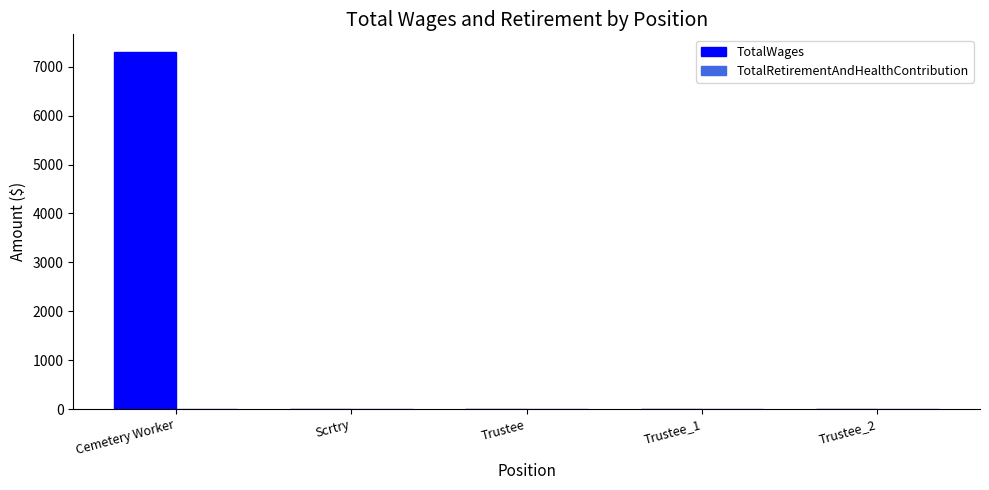

Which category has the highest value across all series?

Cemetery Worker